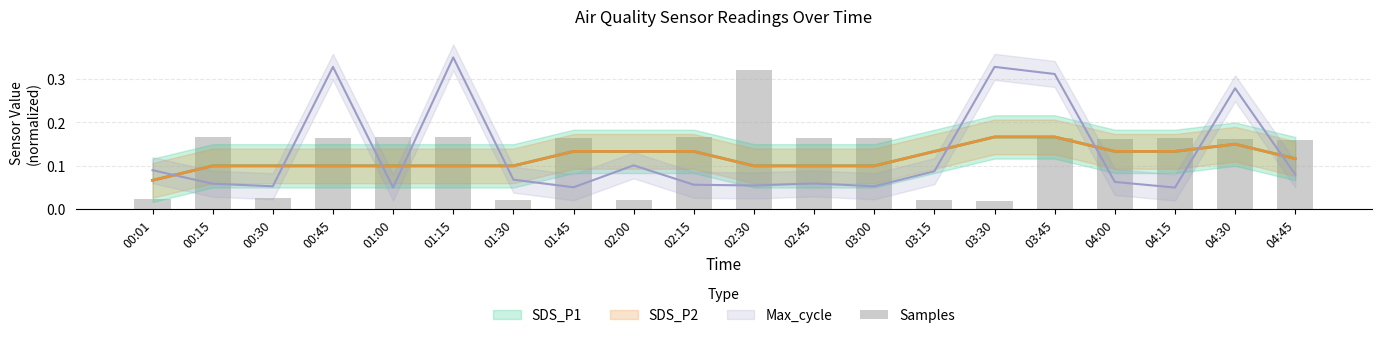

Reading left to right, what are all the values shown in this chart?

0.0	0.2	0.0	0.2	0.2	0.2	0.0	0.2	0.0	0.2	0.3	0.2	0.2	0.0	0.0	0.2	0.2	0.2	0.2	0.2